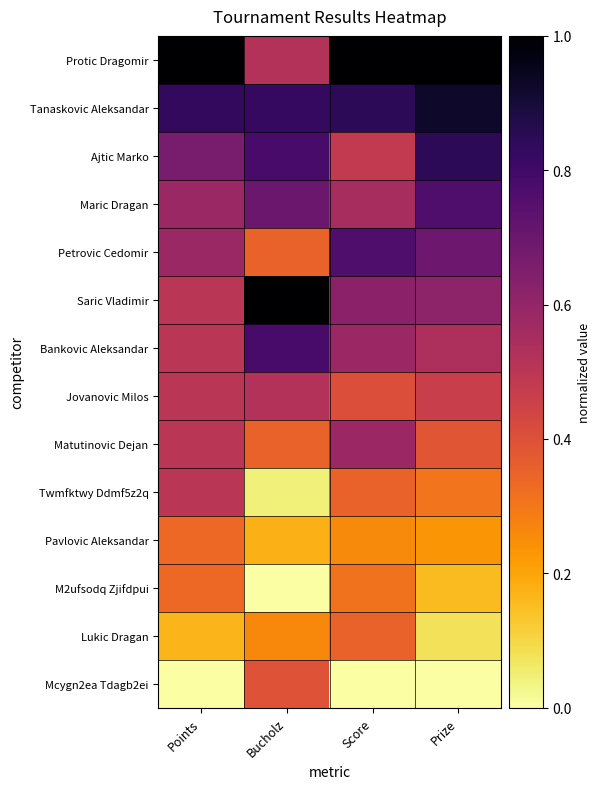

Reading left to right, extract all data points from this chart.

Protic Dragomir: Points=1.0	Bucholz=0.5	Score=1.0	Prize=1.0
Tanaskovic Aleksandar: Points=0.8	Bucholz=0.8	Score=0.8	Prize=0.9
Ajtic Marko: Points=0.7	Bucholz=0.8	Score=0.5	Prize=0.8
Maric Dragan: Points=0.6	Bucholz=0.7	Score=0.5	Prize=0.8
Petrovic Cedomir: Points=0.6	Bucholz=0.3	Score=0.8	Prize=0.7
Saric Vladimir: Points=0.5	Bucholz=1.0	Score=0.6	Prize=0.6
Bankovic Aleksandar: Points=0.5	Bucholz=0.8	Score=0.6	Prize=0.5
Jovanovic Milos: Points=0.5	Bucholz=0.5	Score=0.4	Prize=0.5
Matutinovic Dejan: Points=0.5	Bucholz=0.3	Score=0.6	Prize=0.4
Twmfktwy Ddmf5z2q: Points=0.5	Bucholz=0.0	Score=0.3	Prize=0.3
Pavlovic Aleksandar: Points=0.3	Bucholz=0.2	Score=0.3	Prize=0.2
M2ufsodq Zjifdpui: Points=0.3	Bucholz=0.0	Score=0.3	Prize=0.2
Lukic Dragan: Points=0.2	Bucholz=0.3	Score=0.3	Prize=0.1
Mcygn2ea Tdagb2ei: Points=0.0	Bucholz=0.4	Score=0.0	Prize=0.0